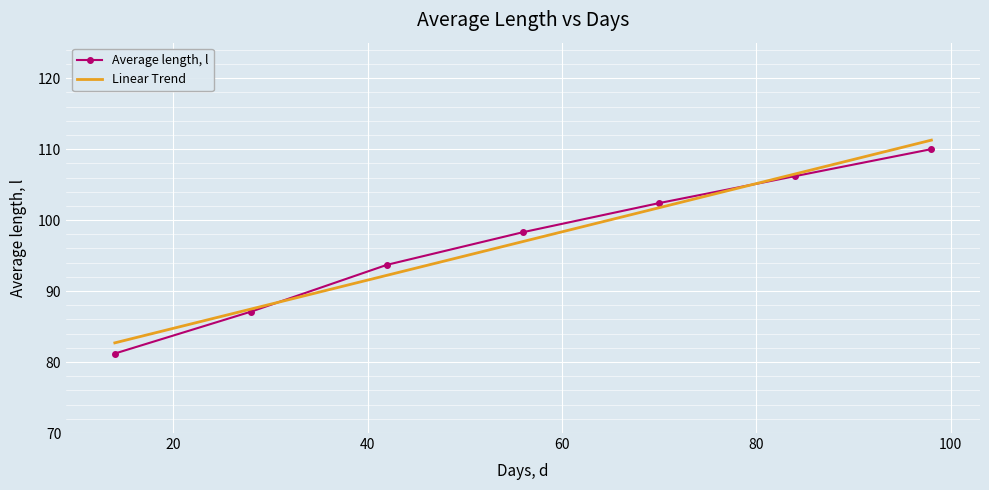

True or false: Linear Trend has more than 2 interior local peaks.

False